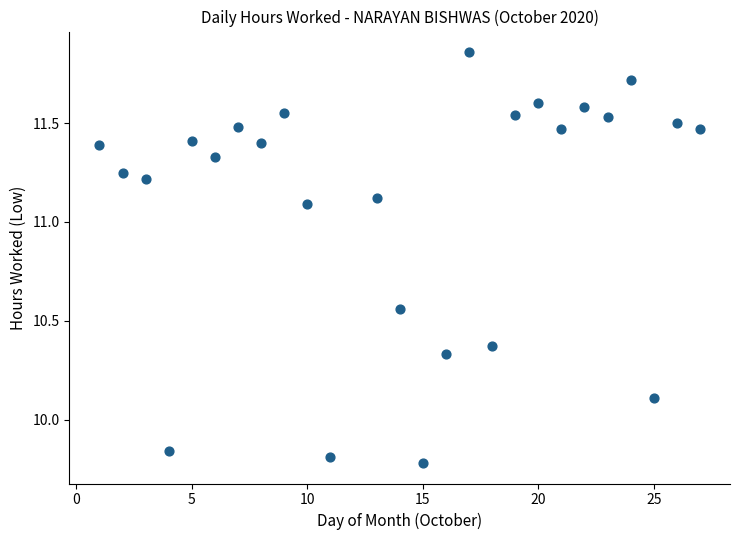

What is the range of Y values (max minus min)?

2.1